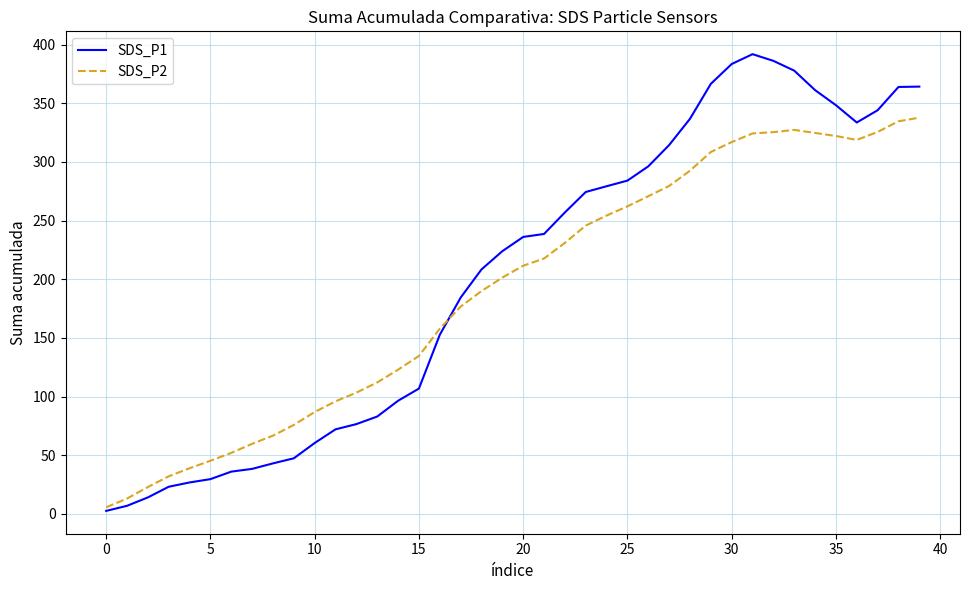

List the series in order of their peak value, lowest first.

SDS_P2, SDS_P1